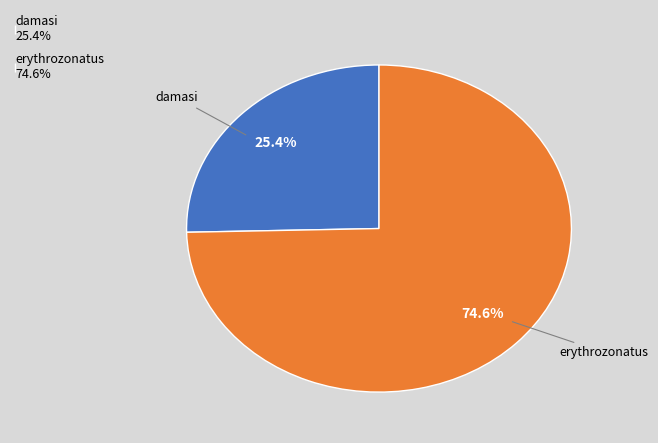

Rank the categories by value from highest to lowest.

erythrozonatus, damasi